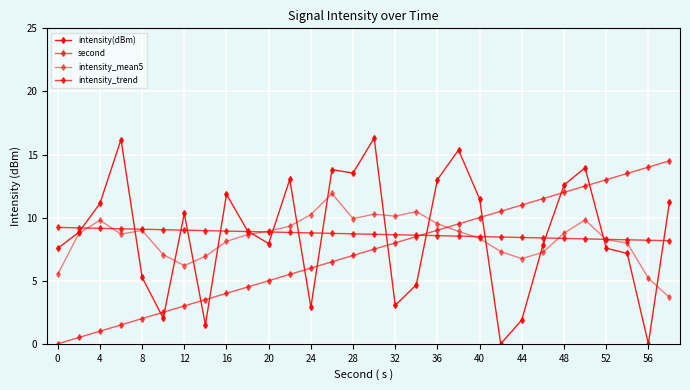

What is the difference between the maximum and minimum values in the intensity_mean5 series?

8.2